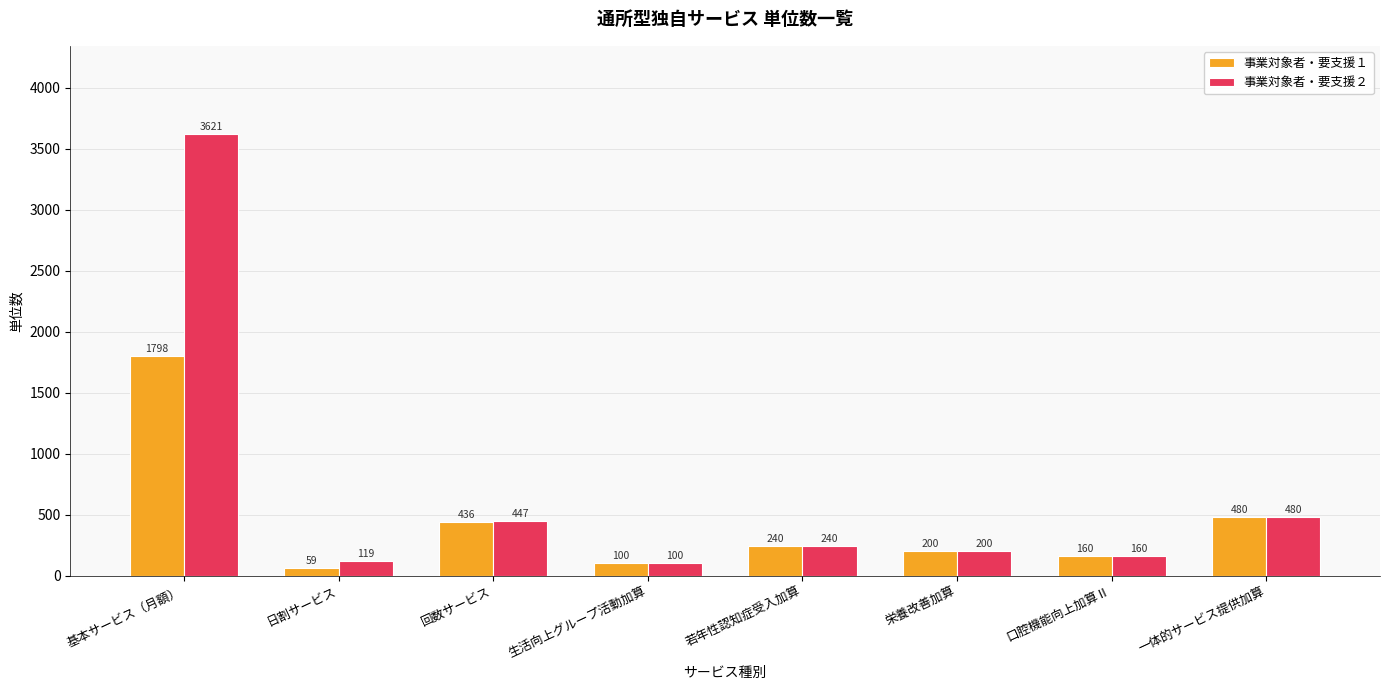

What is the total value across all series at 栄養改善加算?

400